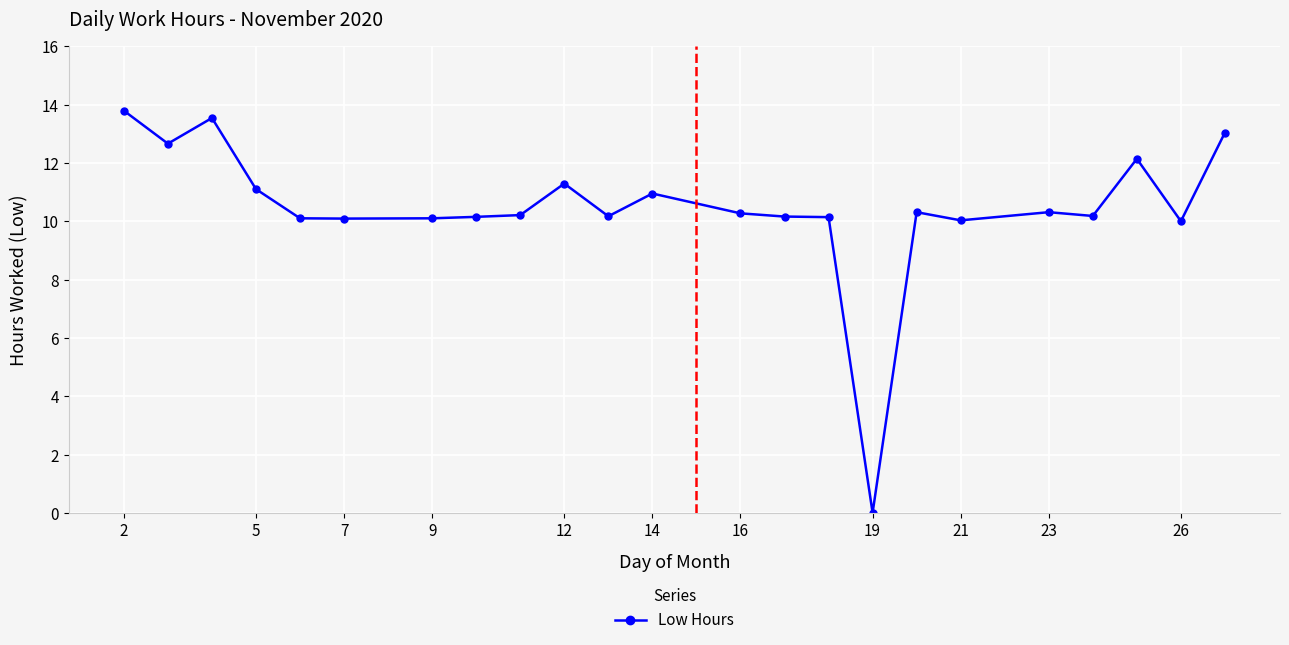

What is the value of the 20th point from the left?

10.2